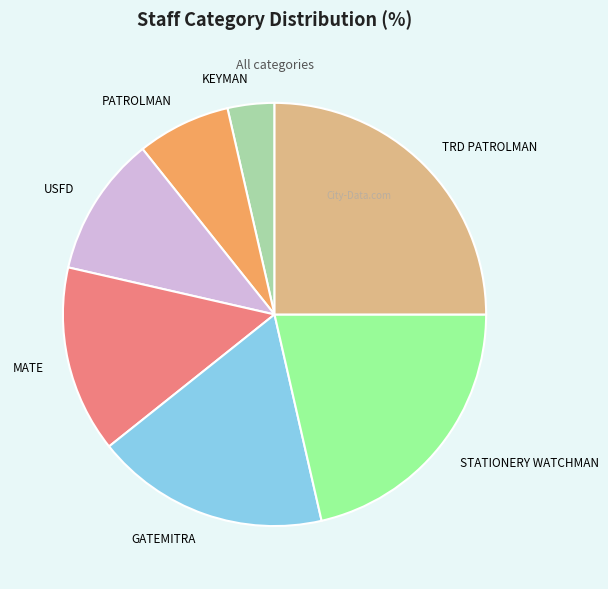

The STATIONERY WATCHMAN slice represents 13% of the pie. True or false?

False